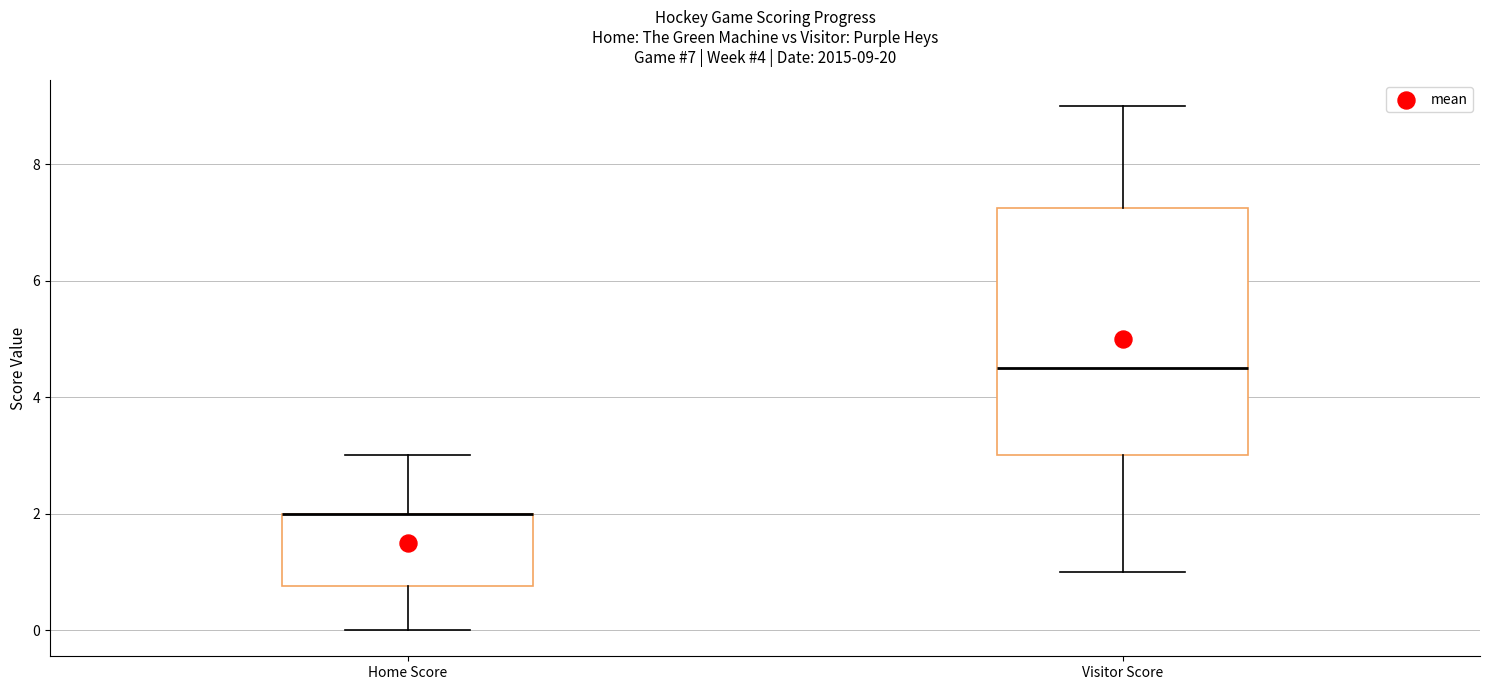

Comparing the boxes themselves (not the whiskers), which one is the tallest?

Visitor Score